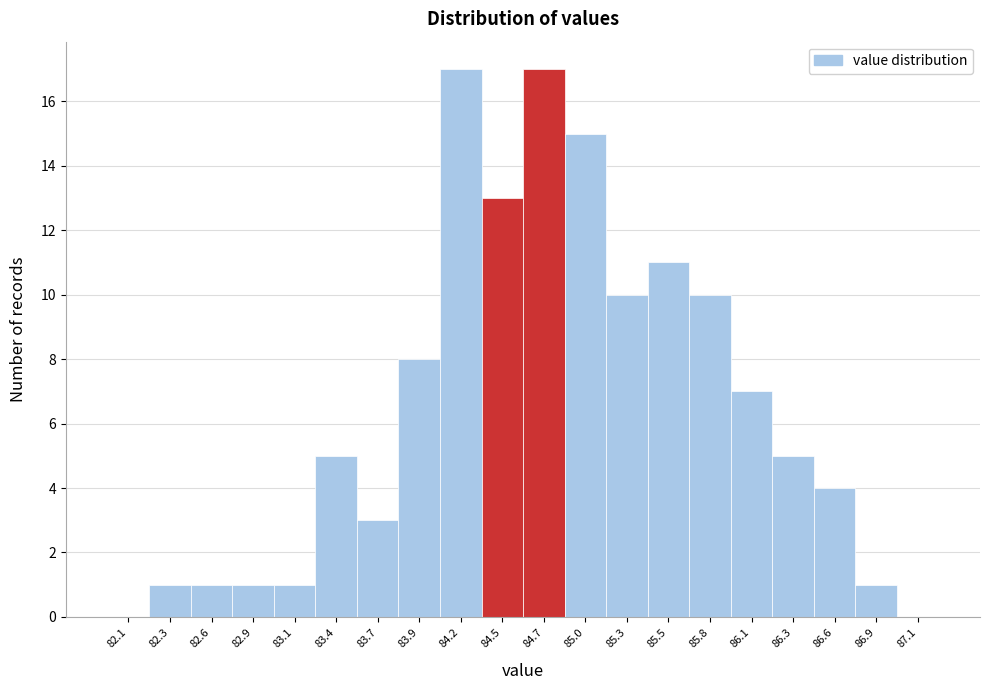

Reading left to right, transcribe this chart: for each bar, give the range it covers on the x-axis and its height. Neither the bar edges nor the heights are printed on the chart, so give them approximately, as read against the axes.

81.90 to 82.20: 0
82.20 to 82.45: 1
82.45 to 82.70: 1
82.70 to 83.00: 1
83.00 to 83.25: 1
83.25 to 83.50: 5
83.50 to 83.80: 3
83.80 to 84.05: 8
84.05 to 84.30: 17
84.30 to 84.60: 13
84.60 to 84.85: 17
84.85 to 85.10: 15
85.10 to 85.40: 10
85.40 to 85.65: 11
85.65 to 85.95: 10
85.95 to 86.20: 7
86.20 to 86.45: 5
86.45 to 86.75: 4
86.75 to 87.00: 1
87.00 to 87.25: 0